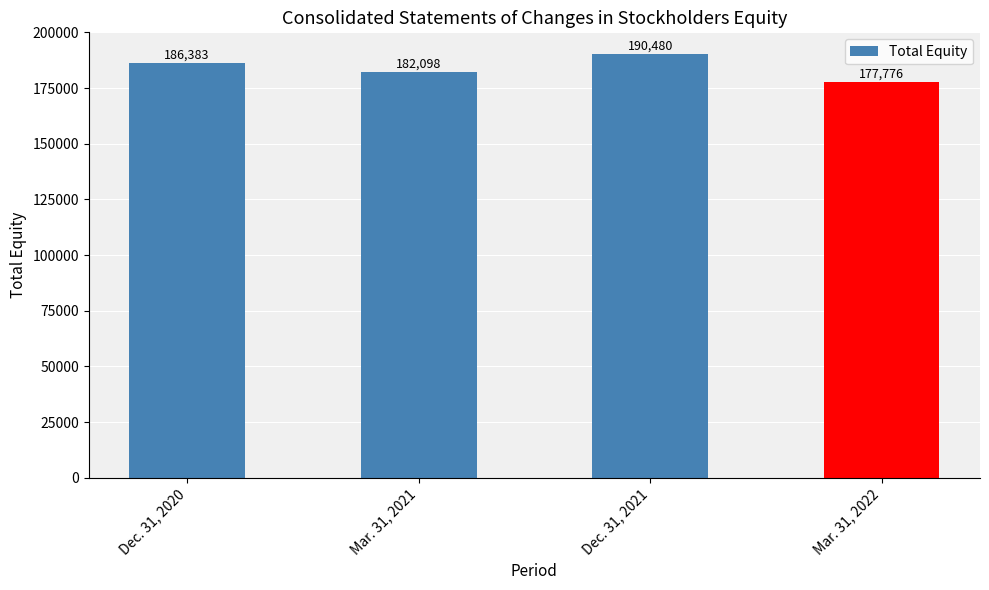

What is the difference between the values at Dec. 31, 2020 and Mar. 31, 2021?

4285